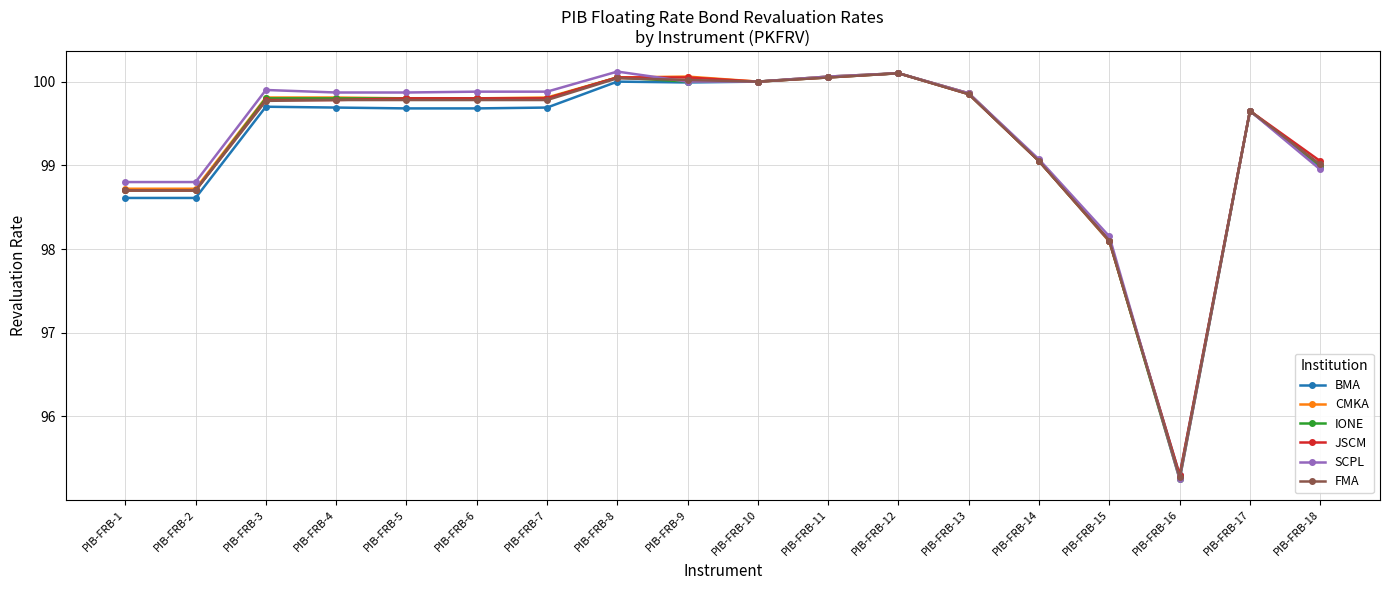

At which label is FMA closest to 97?

PIB-FRB-15